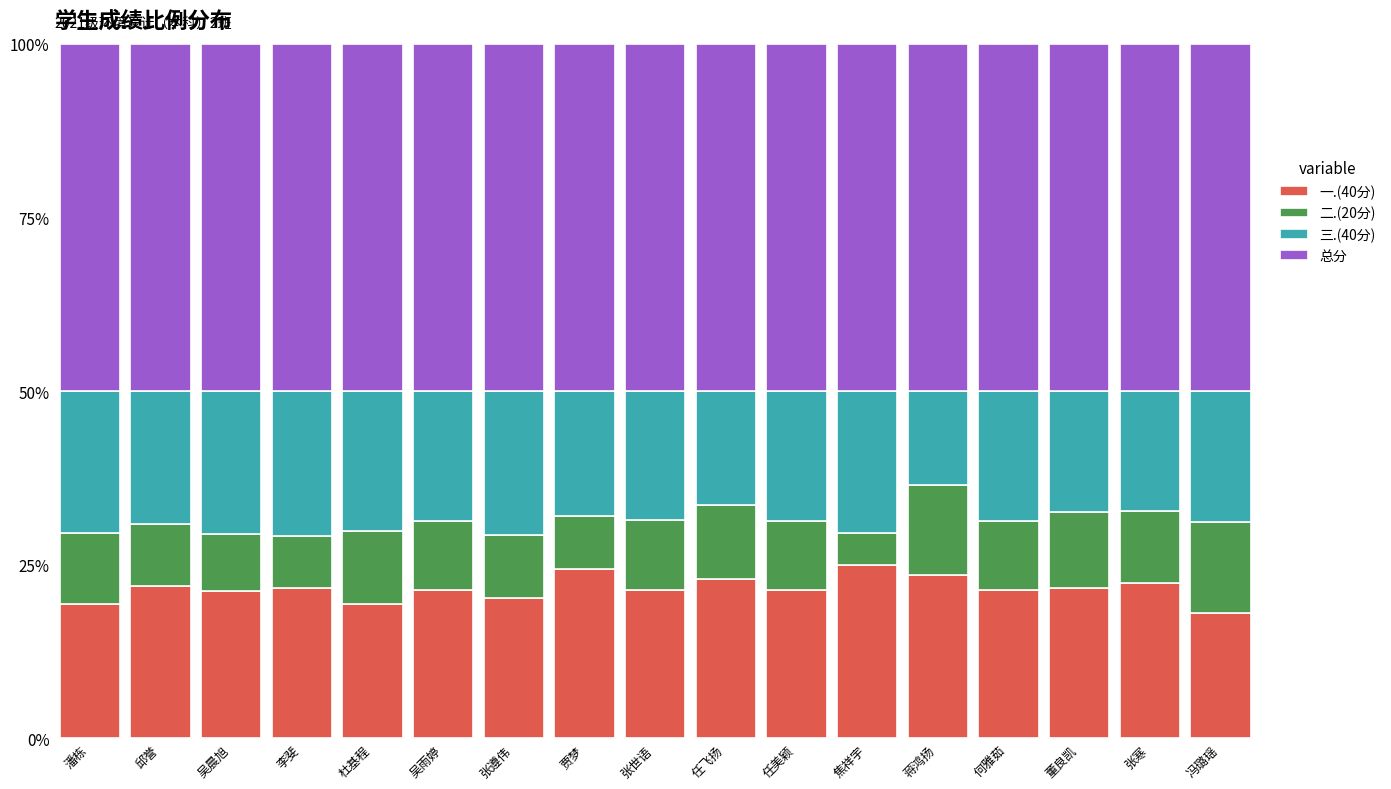

What is the total value across all series at 任飞扬?

100.0